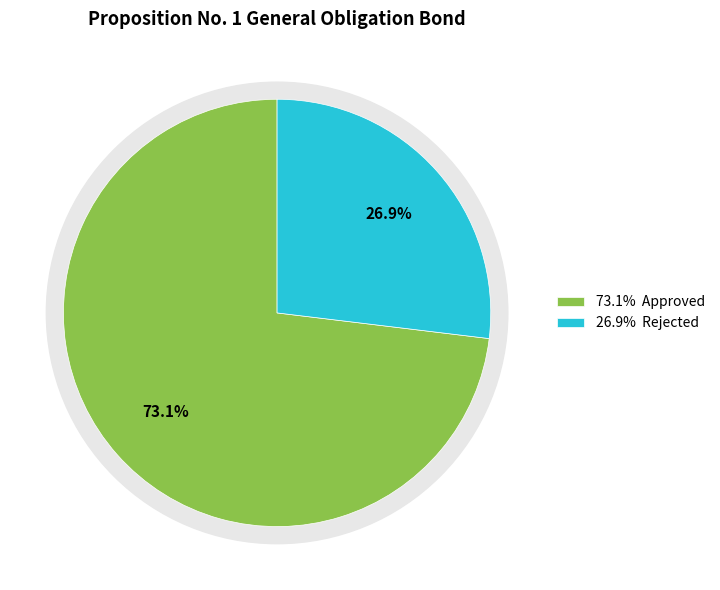

To the nearest percent, what portion does Approved represent?

73%